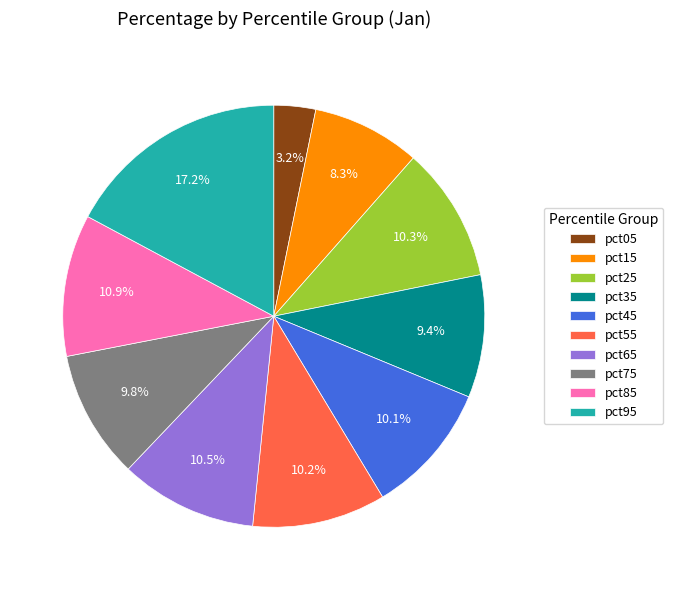

How many slices are in this pie chart?

10